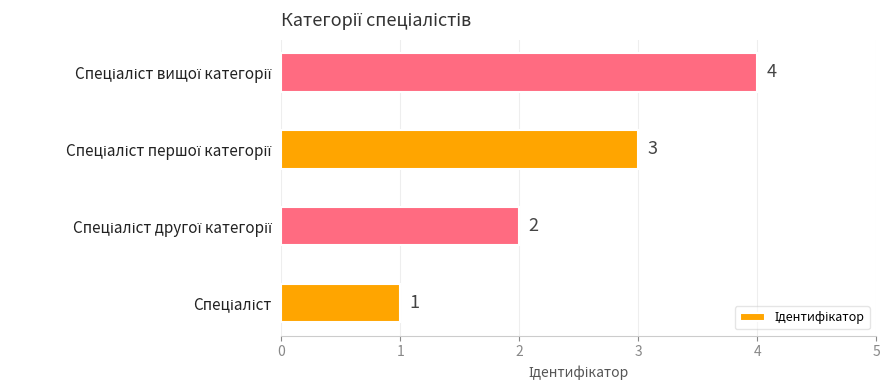

What is the difference between the second highest and second lowest values?

1